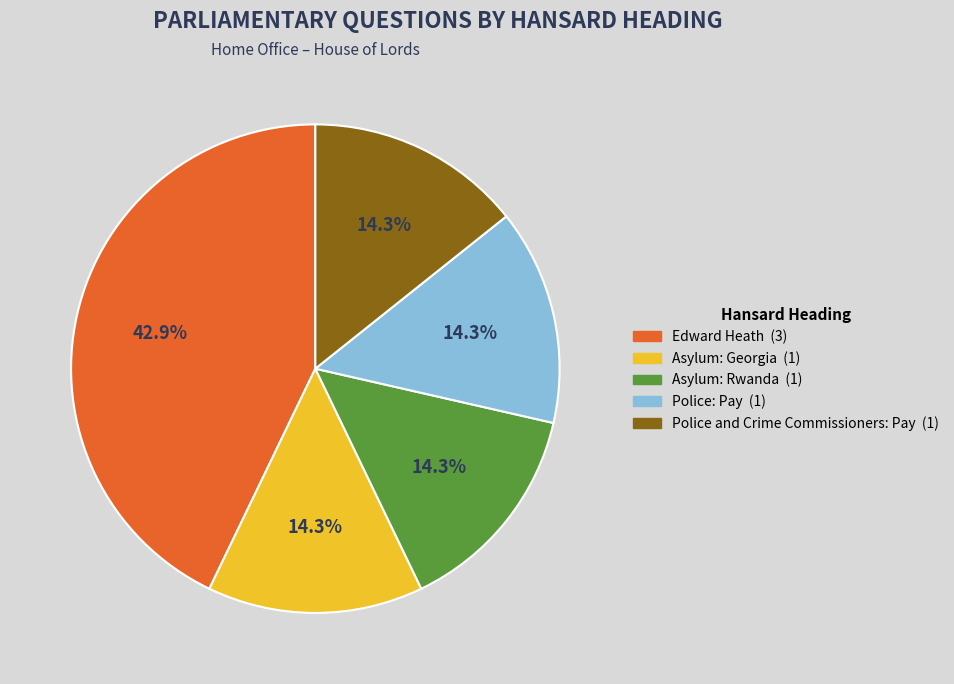

What is the ratio of the value at Edward Heath to the value at Police and Crime Commissioners: Pay?

3.0